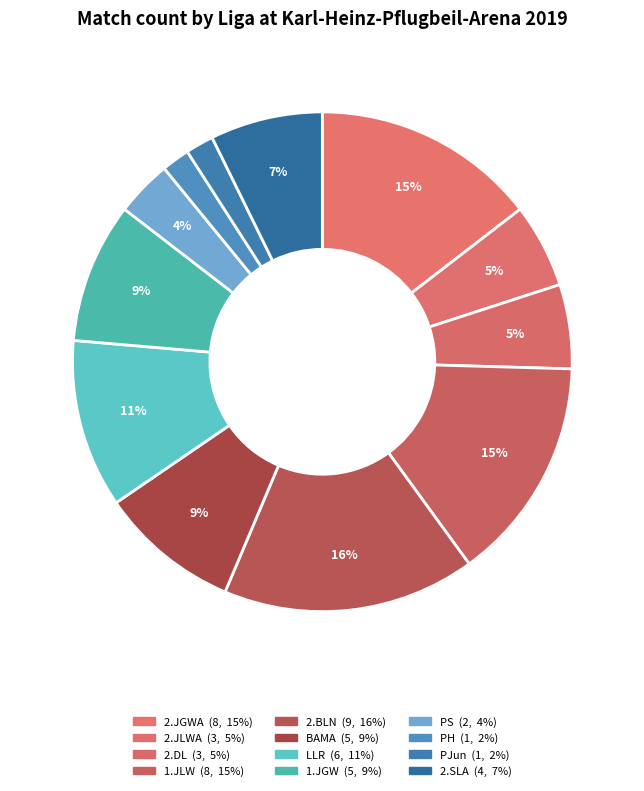

Is it true that PJun is 2% of the pie?

True